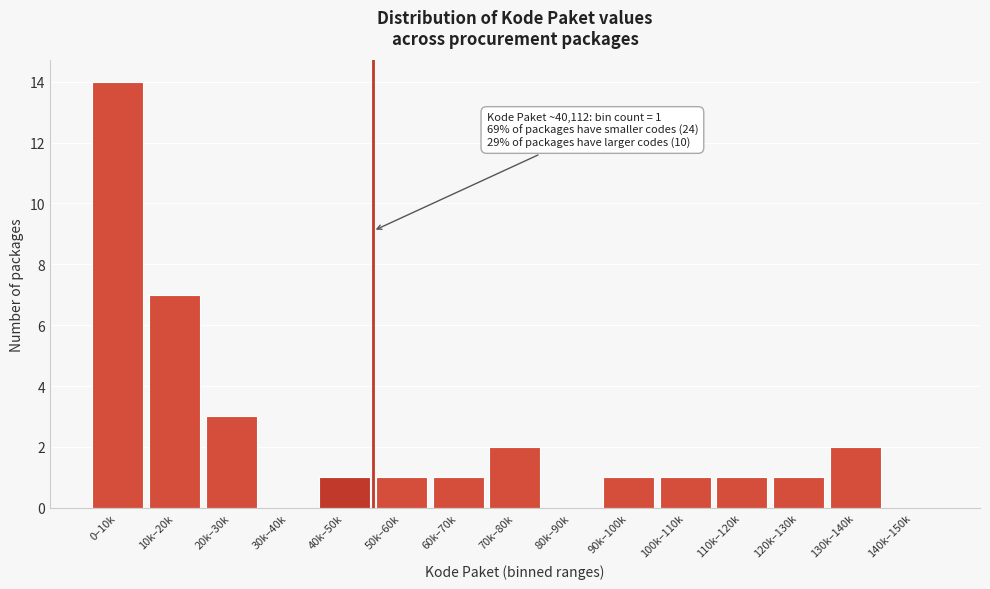

Reading left to right, extract all data points from this chart.

0–10k=14	10k–20k=7	20k–30k=3	30k–40k=0	40k–50k=1	50k–60k=1	60k–70k=1	70k–80k=2	80k–90k=0	90k–100k=1	100k–110k=1	110k–120k=1	120k–130k=1	130k–140k=2	140k–150k=0